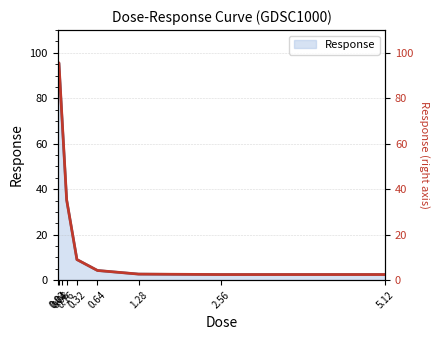

True or false: the data shows 3.7 at 2.56.

False